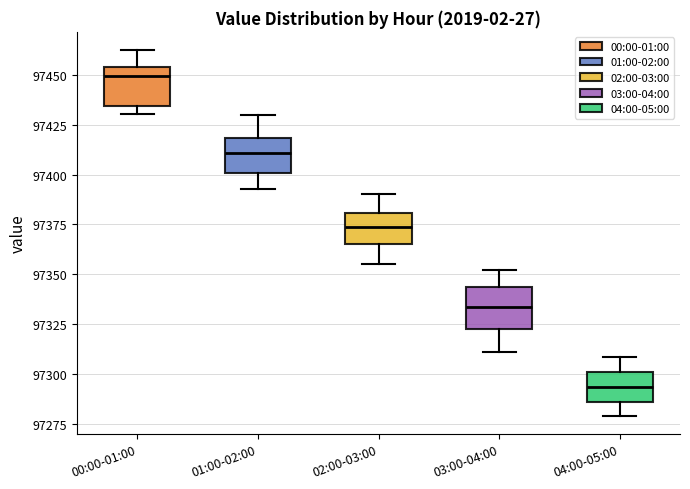

Reading left to right, read every box against the y-axis: the position of its median line, the range the box covers, and the ends of its whiskers. The values are not printed on the chart, so give them approximately, as read against the axis.

00:00-01:00: median 97450, box 97435 to 97455, whiskers 97430 to 97460
01:00-02:00: median 97410, box 97400 to 97420, whiskers 97395 to 97430
02:00-03:00: median 97375, box 97365 to 97380, whiskers 97355 to 97390
03:00-04:00: median 97335, box 97320 to 97345, whiskers 97310 to 97350
04:00-05:00: median 97295, box 97285 to 97300, whiskers 97280 to 97310